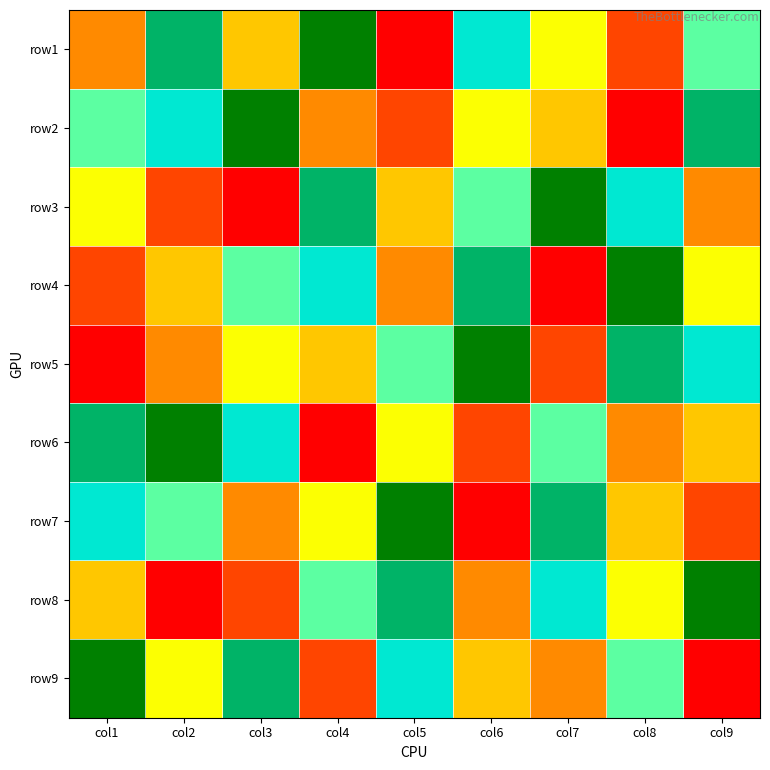

Rank the series by their maximum value, from lowest to highest.

row1, row2, row3, row4, row5, row6, row7, row8, row9